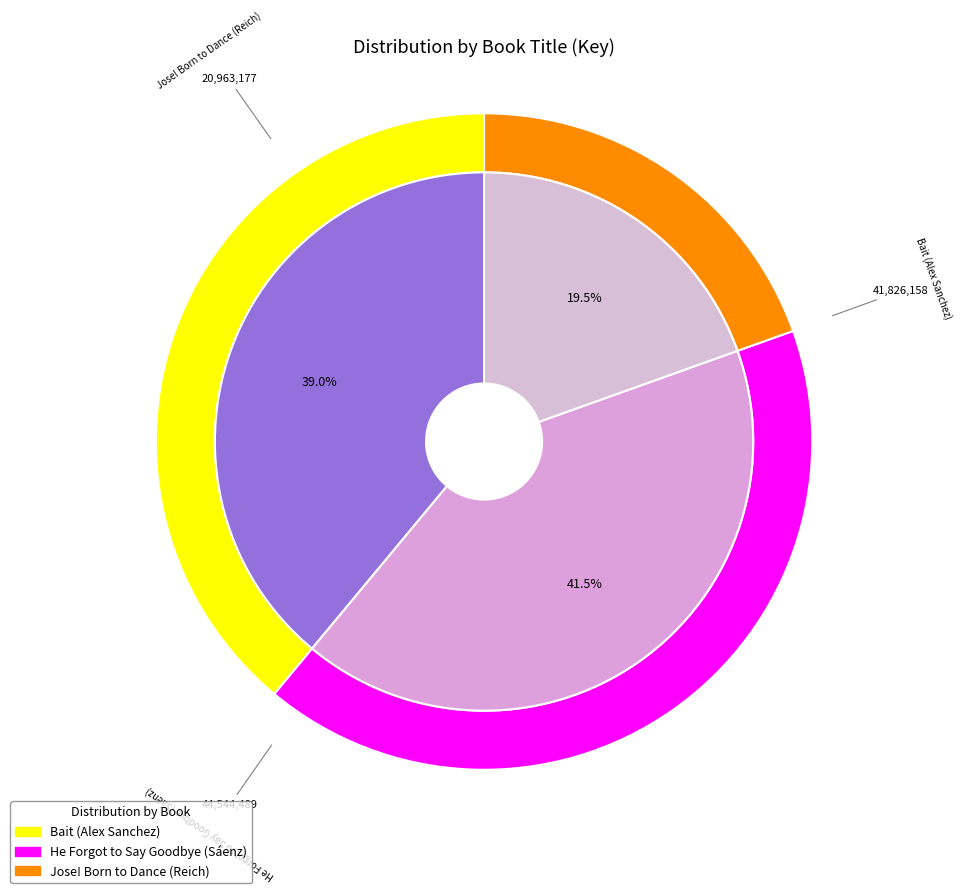

What percentage is NOT represented by Jose! Born to Dance (Reich)?

80.5%